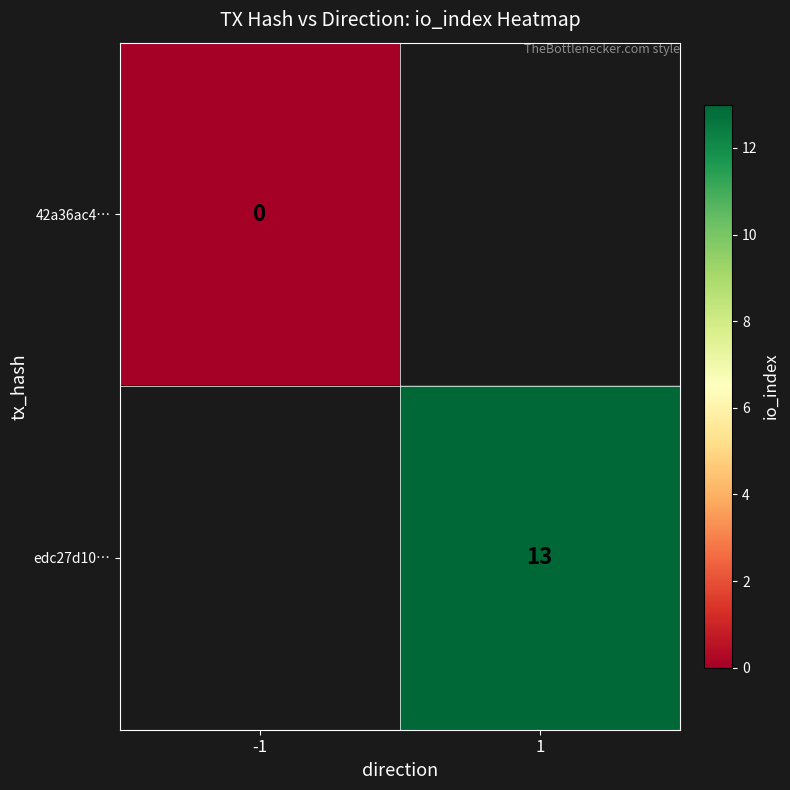

The value of edc27d10… at 1 is 8.7. True or false?

False